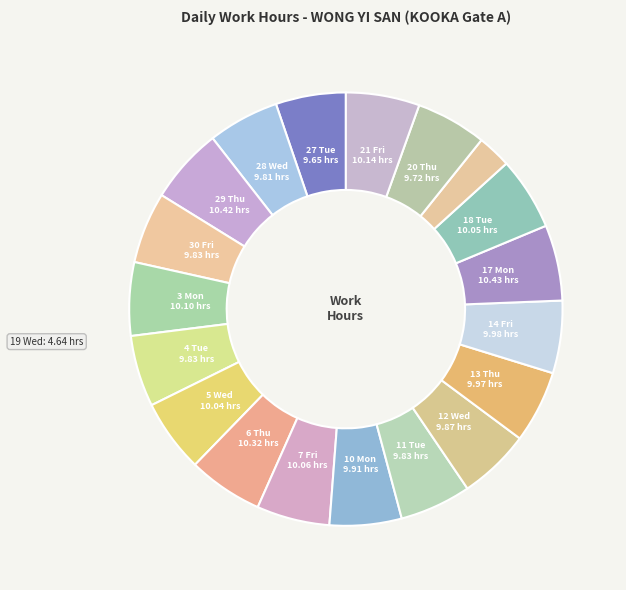

Is there a majority slice in this chart?

No